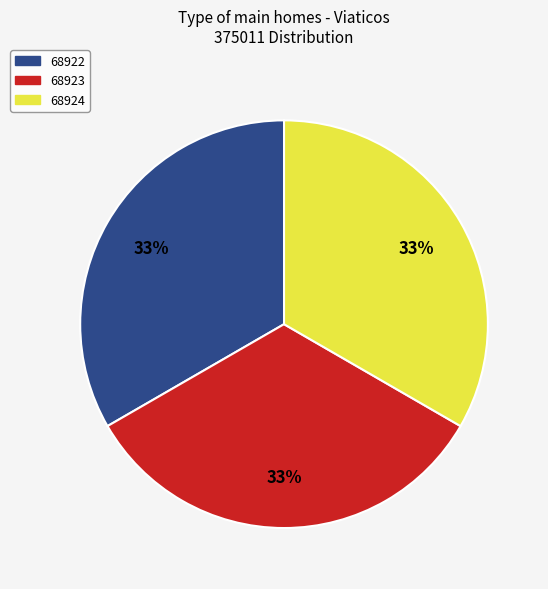

Does any single category account for the majority?

No